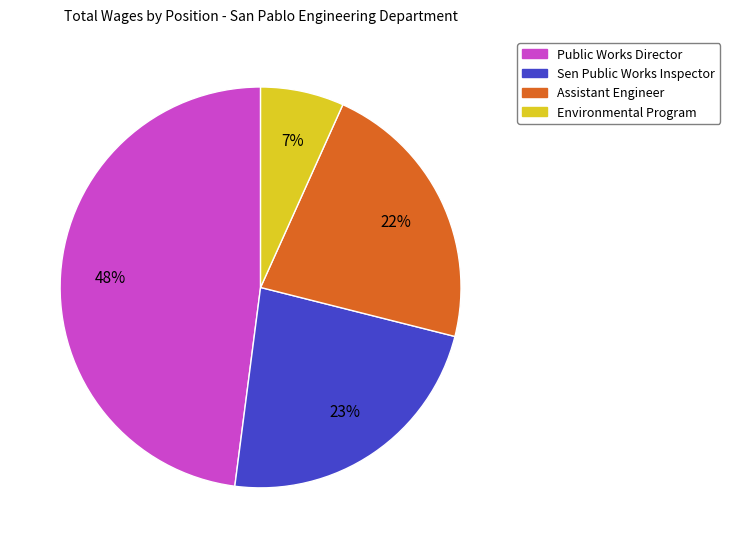

To the nearest percent, what is the combined percentage of Environmental Program and Sen Public Works Inspector?

30%